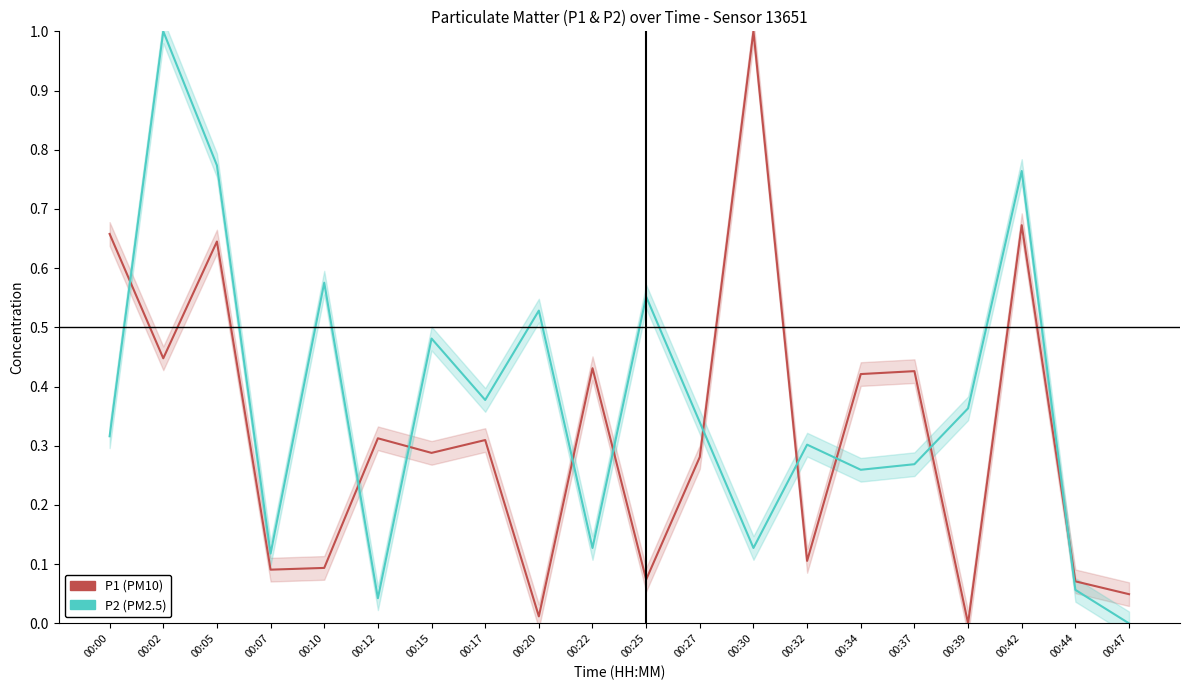

True or false: P2 has a value of 0.1 at 00:30.

False